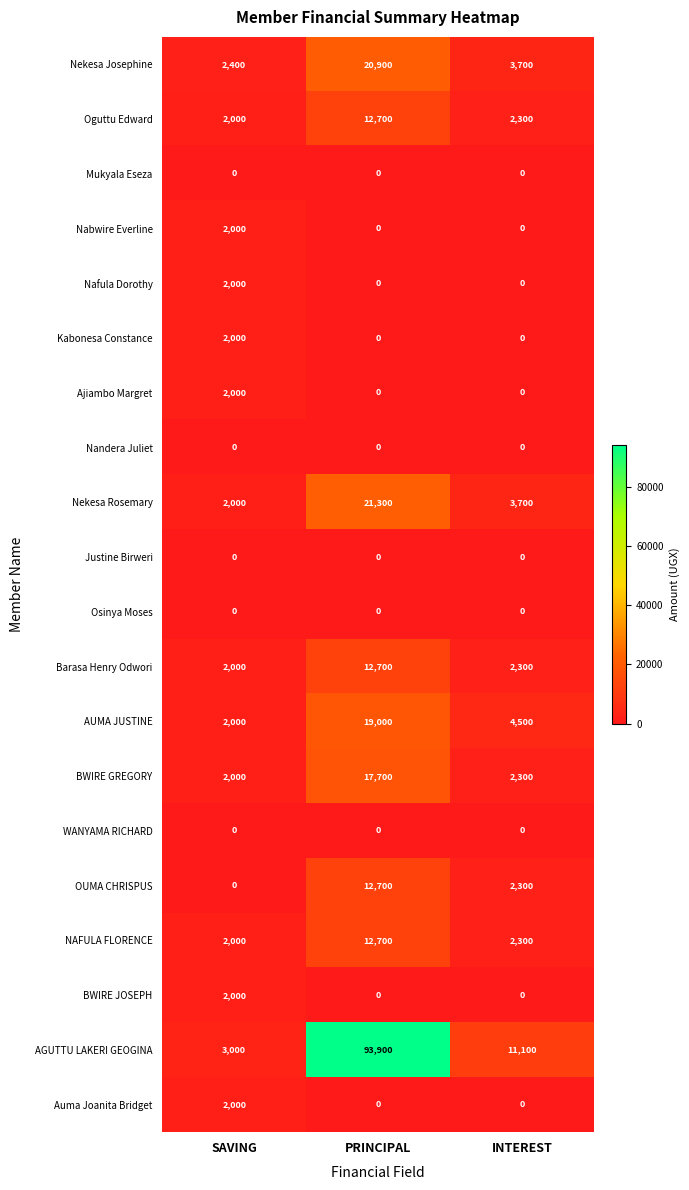

Which label corresponds to the largest value in the chart?

PRINCIPAL